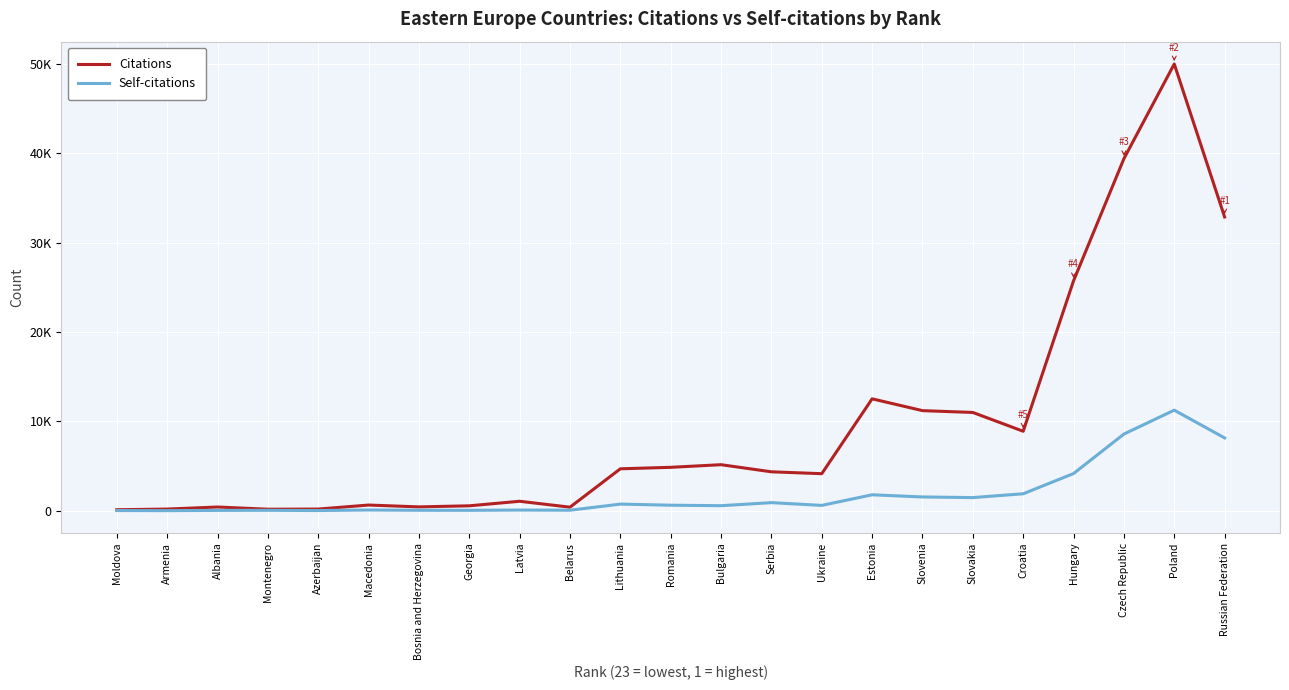

How many lines are shown in the chart?

2